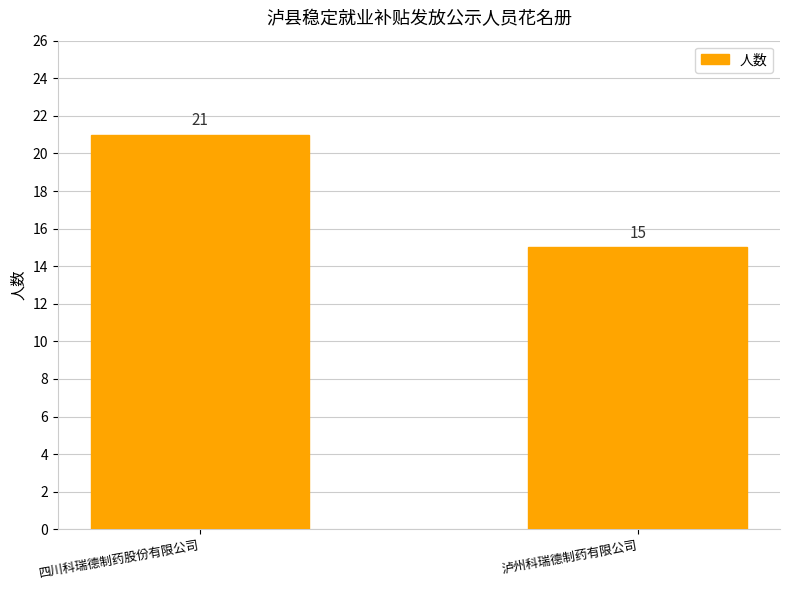

How many bars are there in total?

2